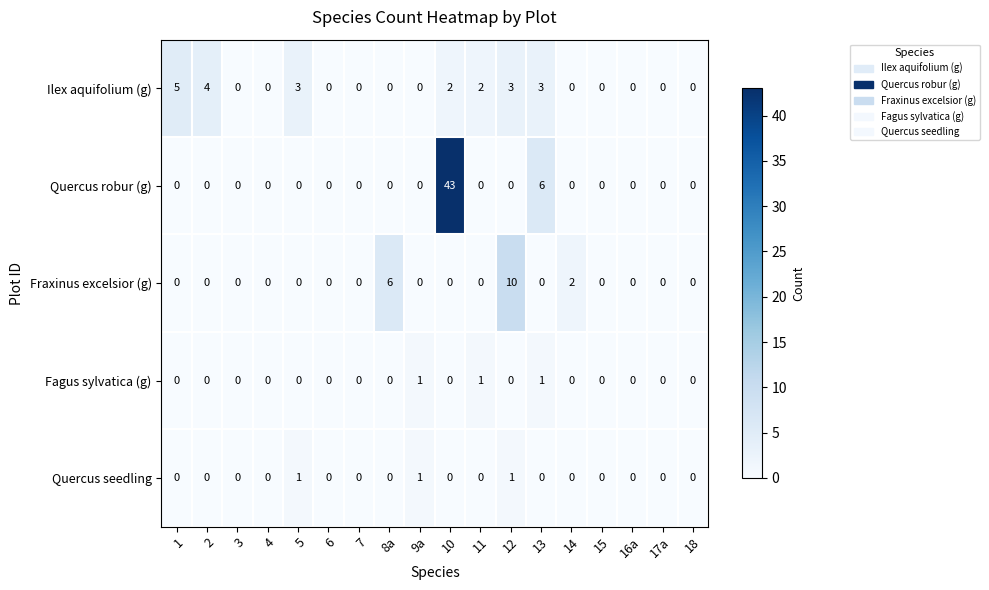

Count the Ilex aquifolium (g) values in the range 0 to 3.

16